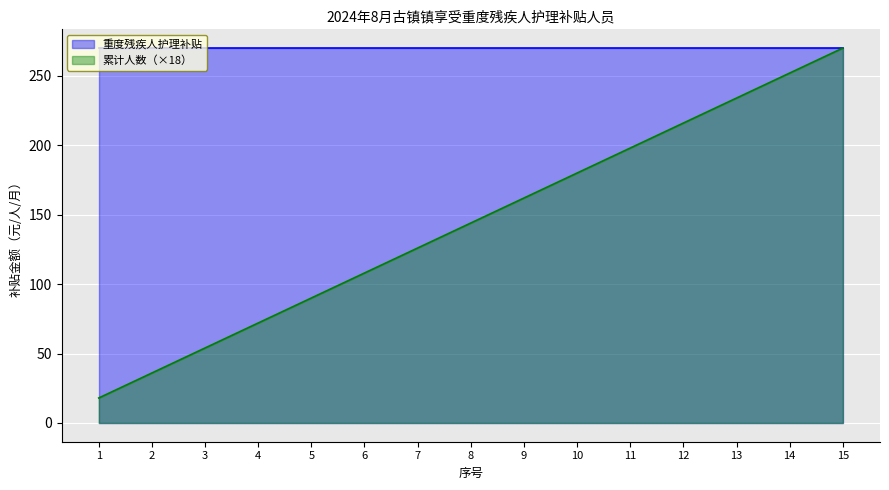

How many data points does each series have?

15